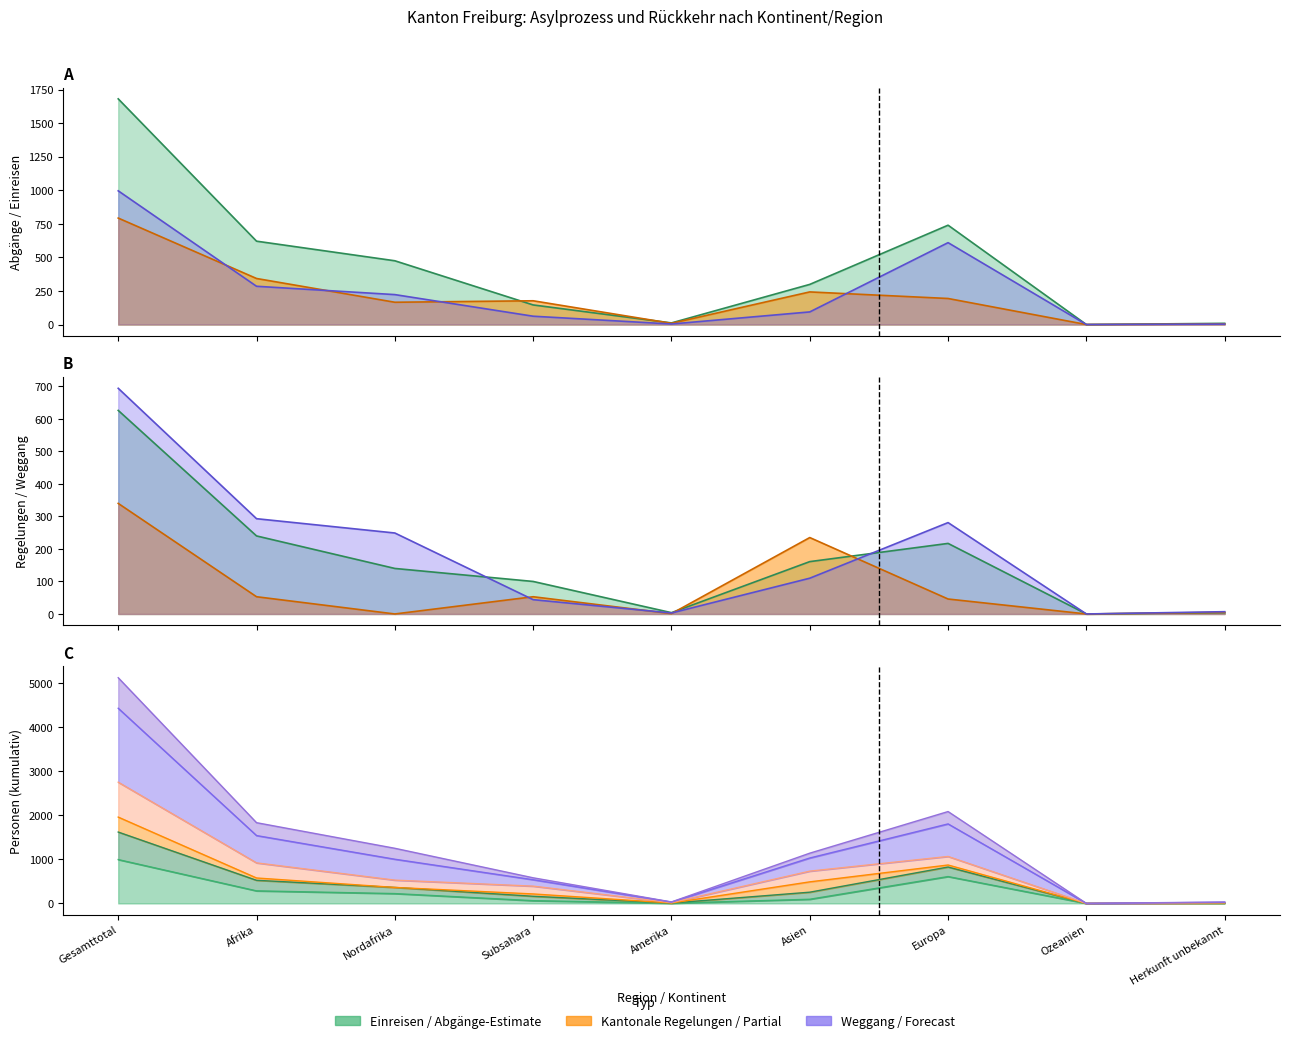

How many lines are shown in the chart?

6